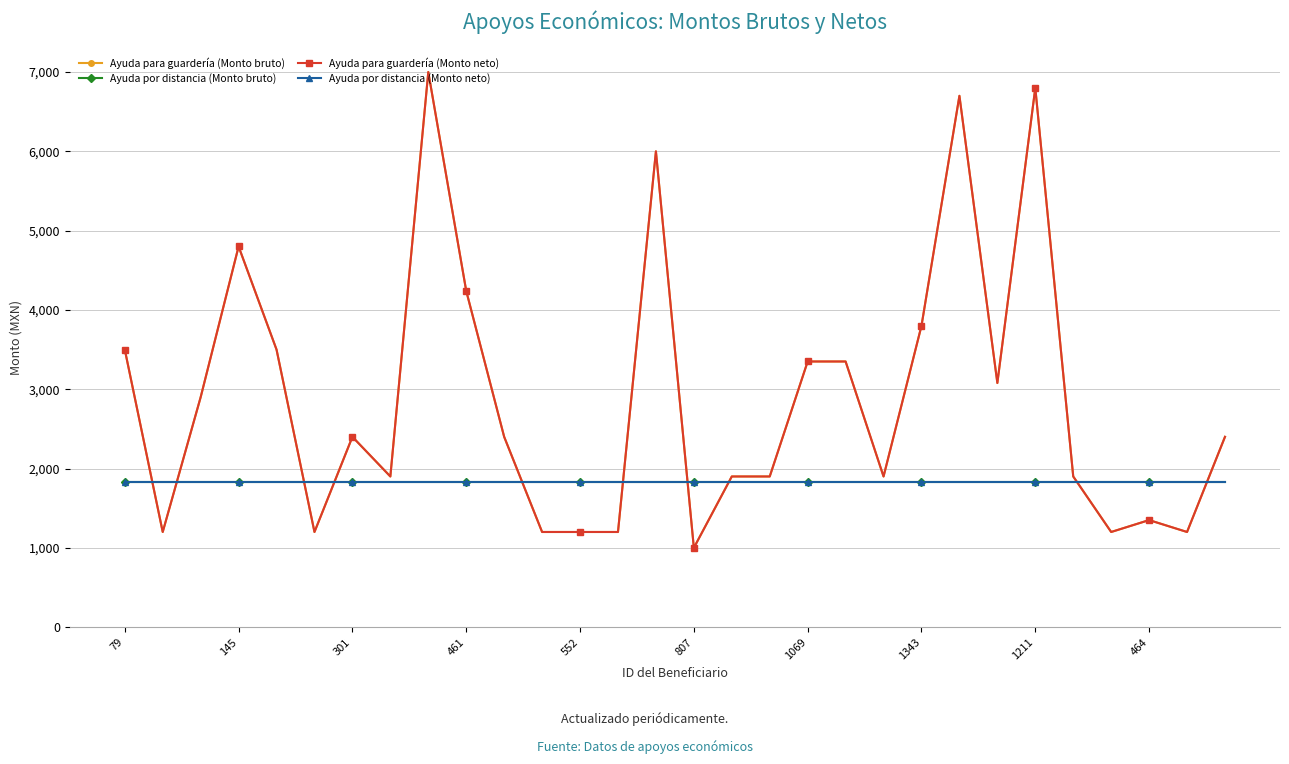

What are all the series names shown in the legend?

Ayuda para guardería (Monto bruto), Ayuda por distancia (Monto bruto), Ayuda para guardería (Monto neto), Ayuda por distancia (Monto neto)